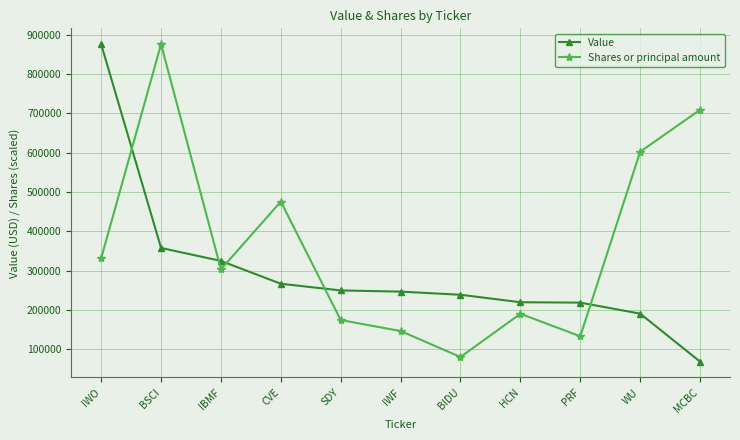

Which category has the highest value in the Value series?

IWO